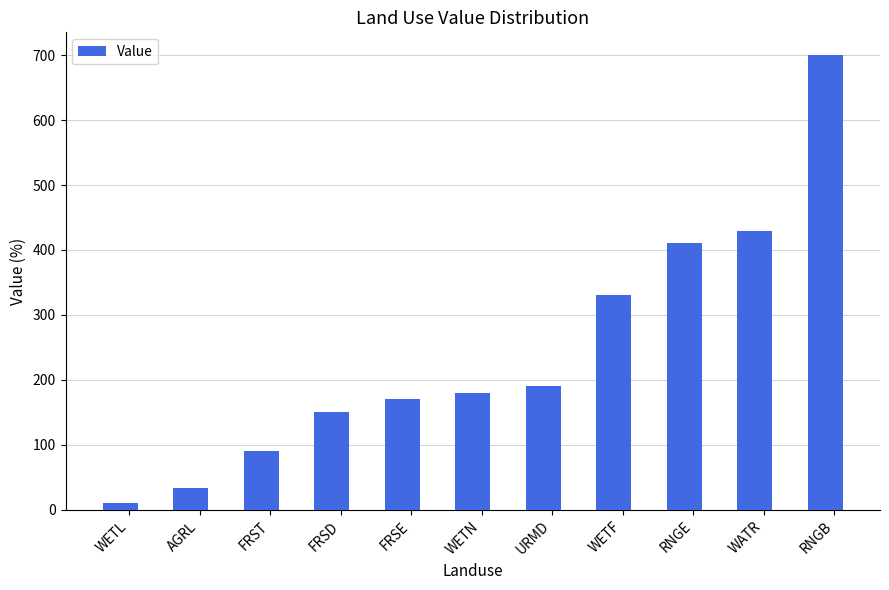

What position from the right is URMD?

5